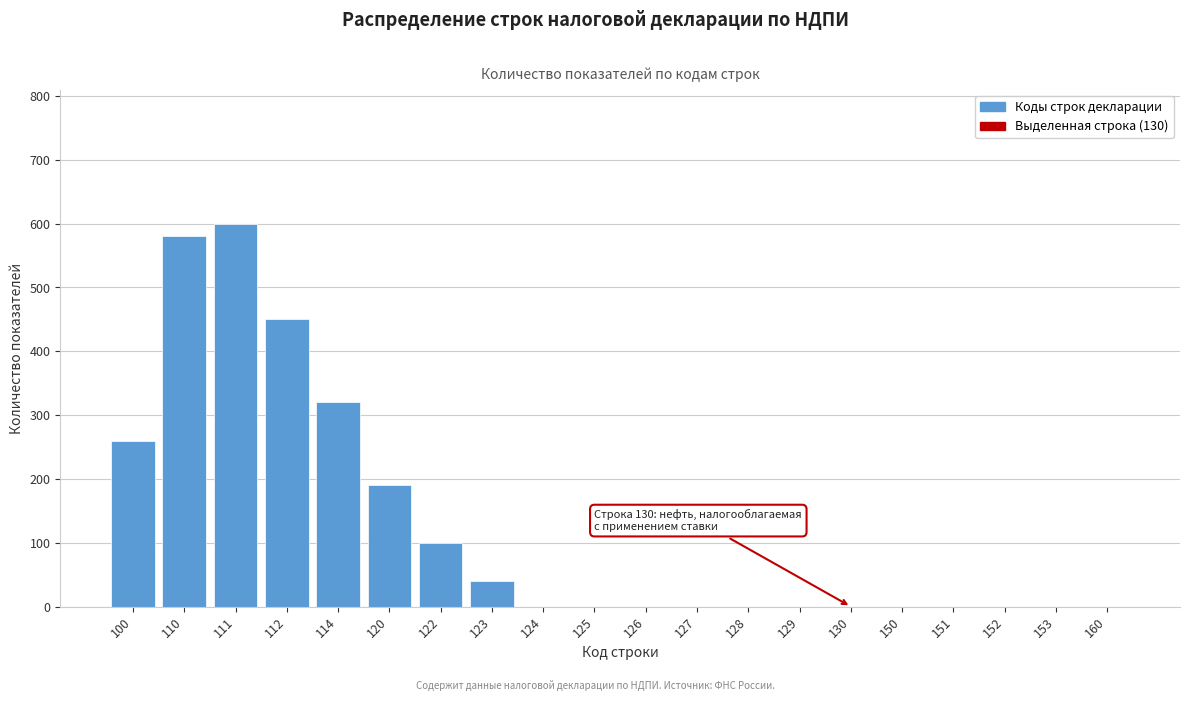

Reading left to right, transcribe all the data shown in this chart.

100=260	110=580	111=600	112=450	114=320	120=190	122=100	123=40	124=0	125=0	126=0	127=0	128=0	129=0	130=0	150=0	151=0	152=0	153=0	160=0